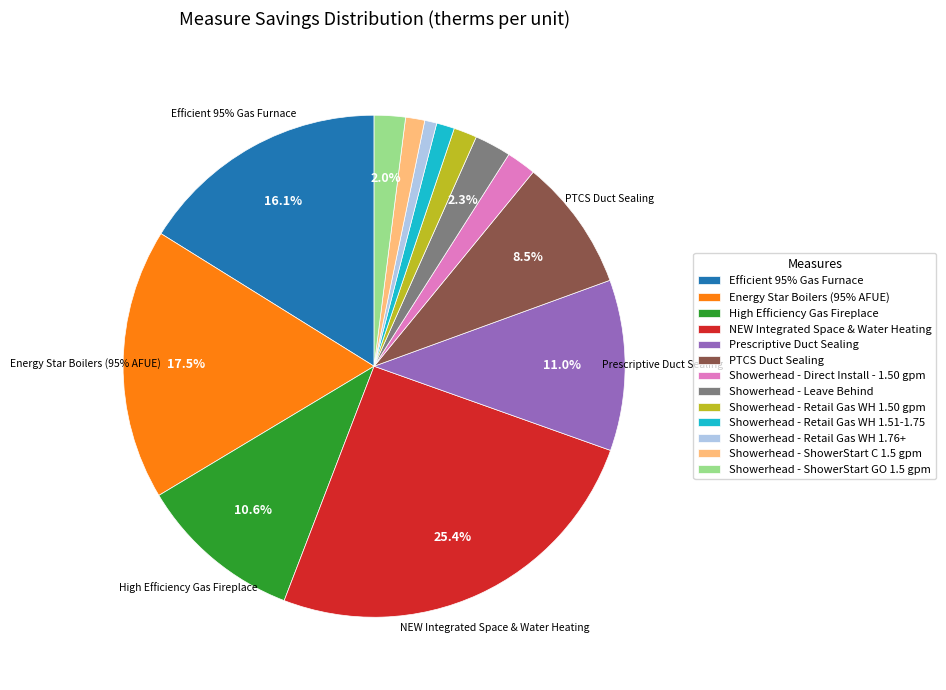

True or false: Showerhead - Retail Gas WH 1.50 gpm accounts for 1% of the total.

True